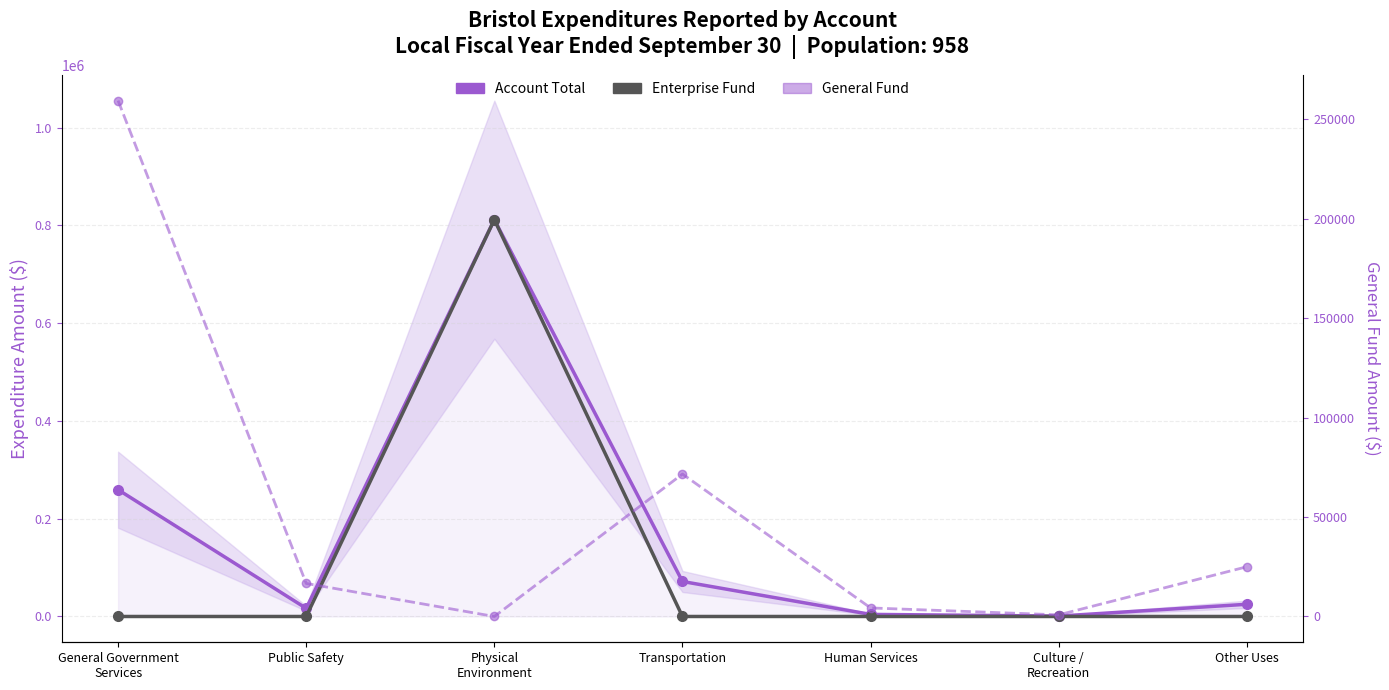

The value of Account Total at Culture /
Recreation is 1150. True or false?

False